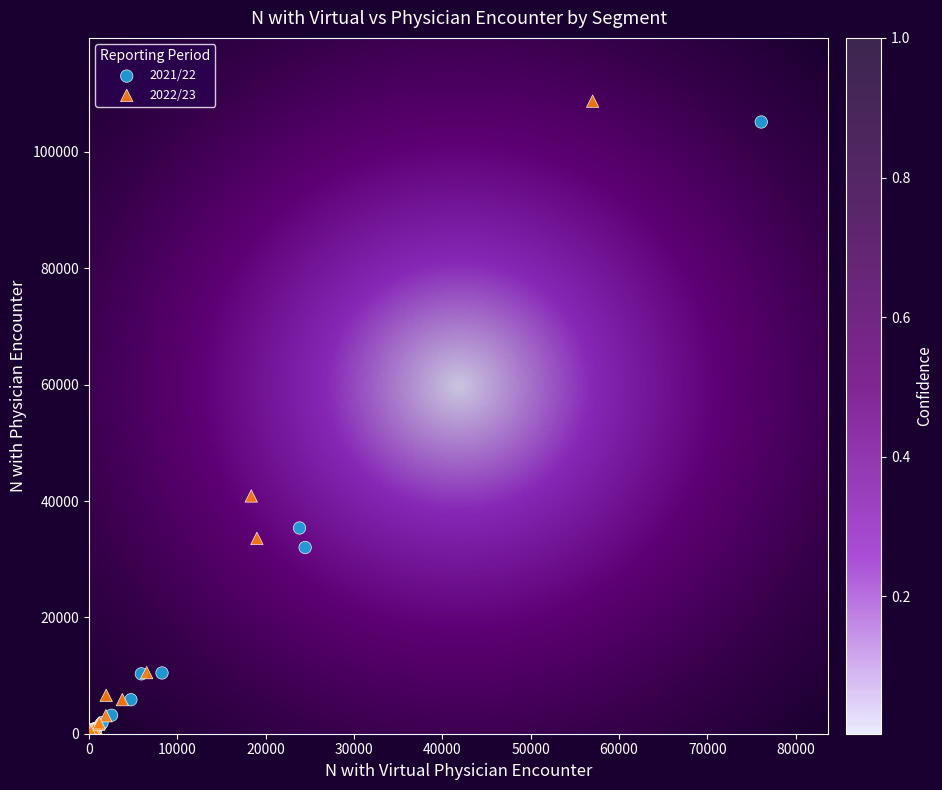

Which series has the largest Y range (max minus min)?

2022/23